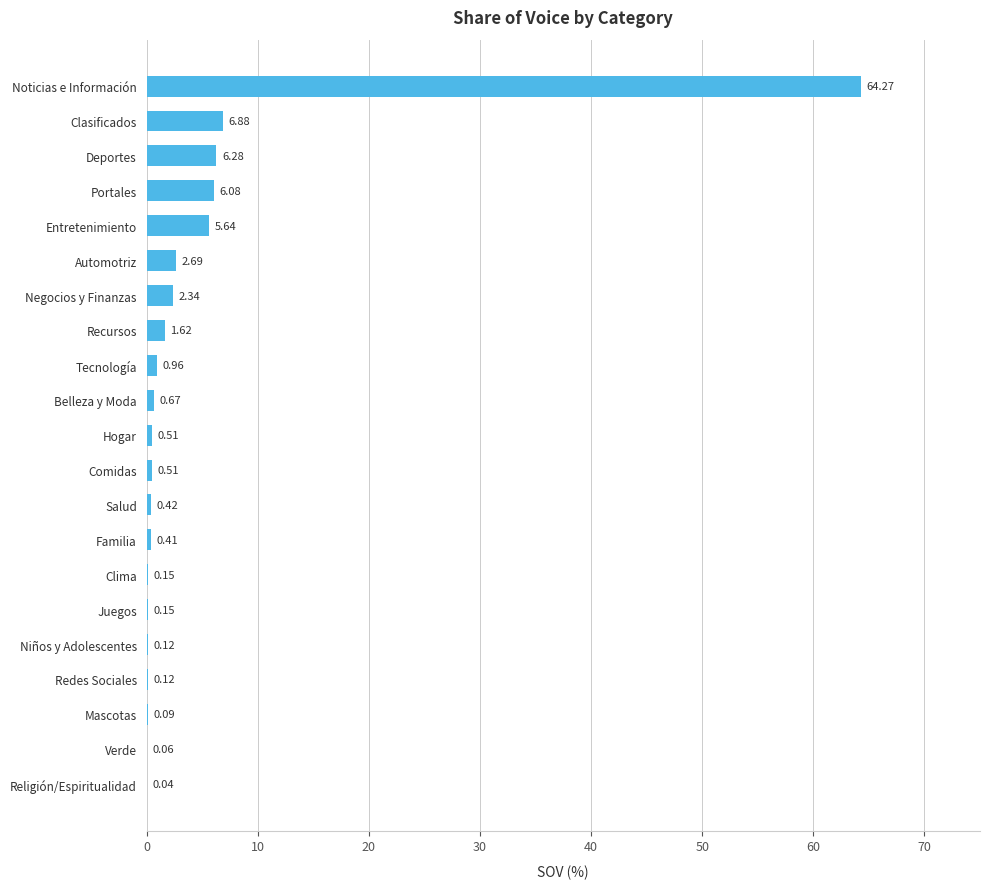

What is the sum of all values?

100.0